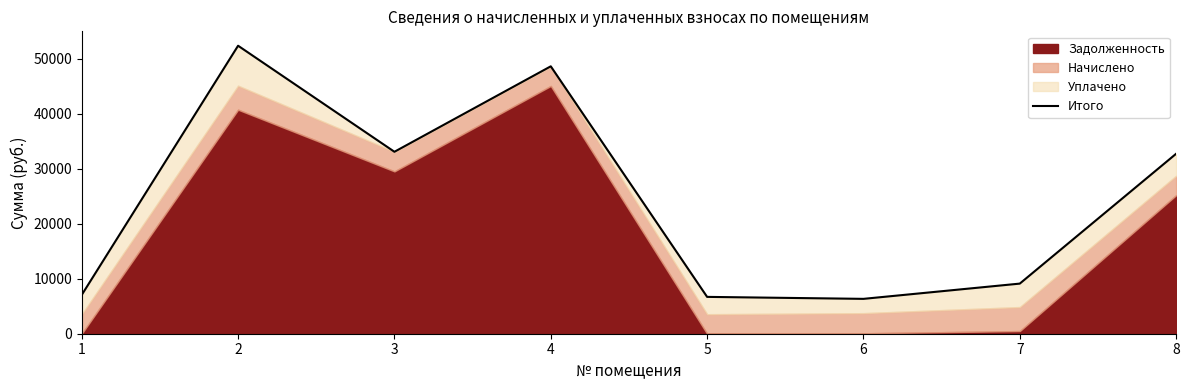

What is the difference between the second highest and minimum values?

42247.9